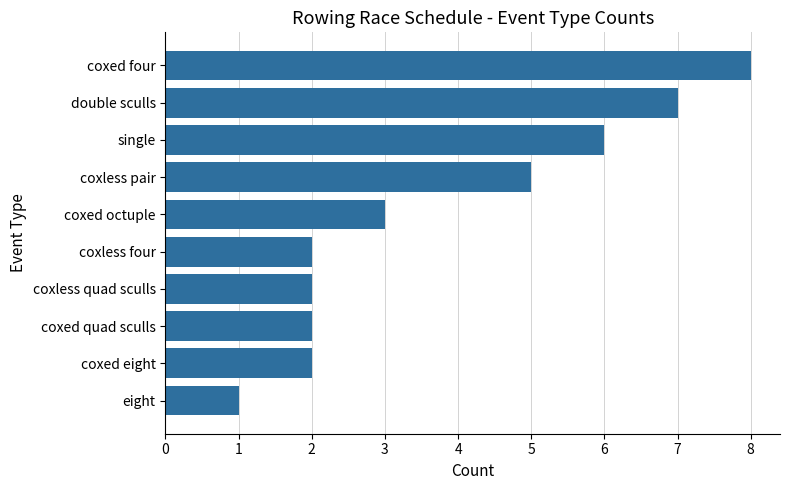

What is the sum of the values at coxed octuple and coxless quad sculls?

5